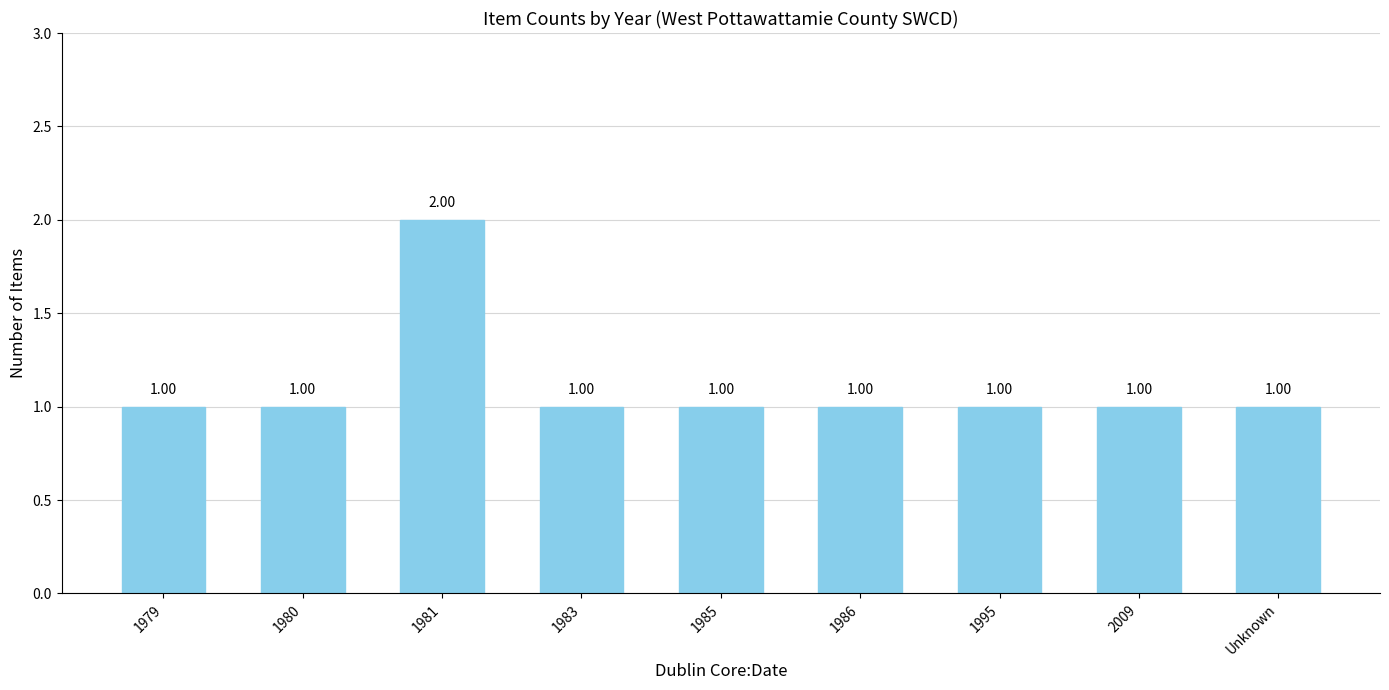

What is the maximum value shown in the chart?

2